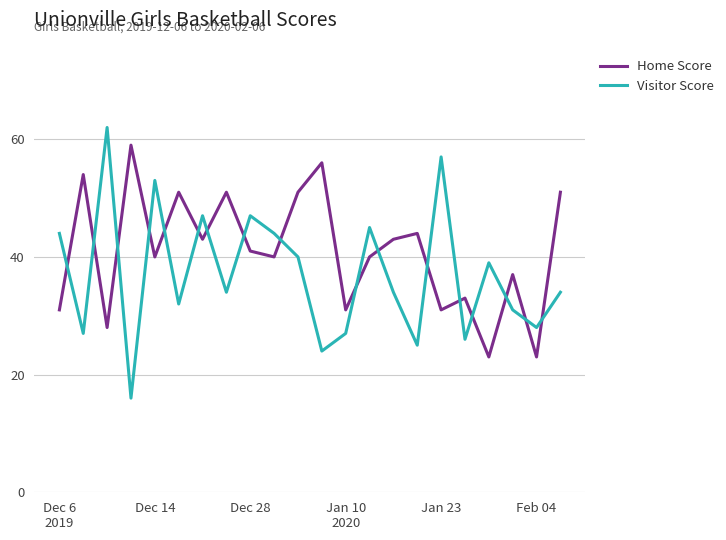

What is the difference between the maximum and minimum values in the Visitor Score series?

46